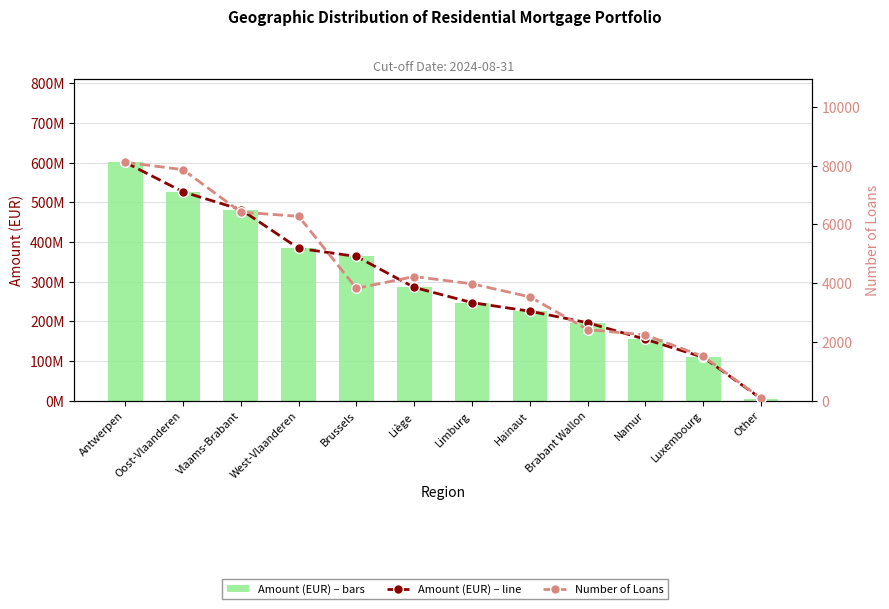

The Amount (EUR) – line series shows 383853515.9 at West-Vlaanderen. True or false?

True